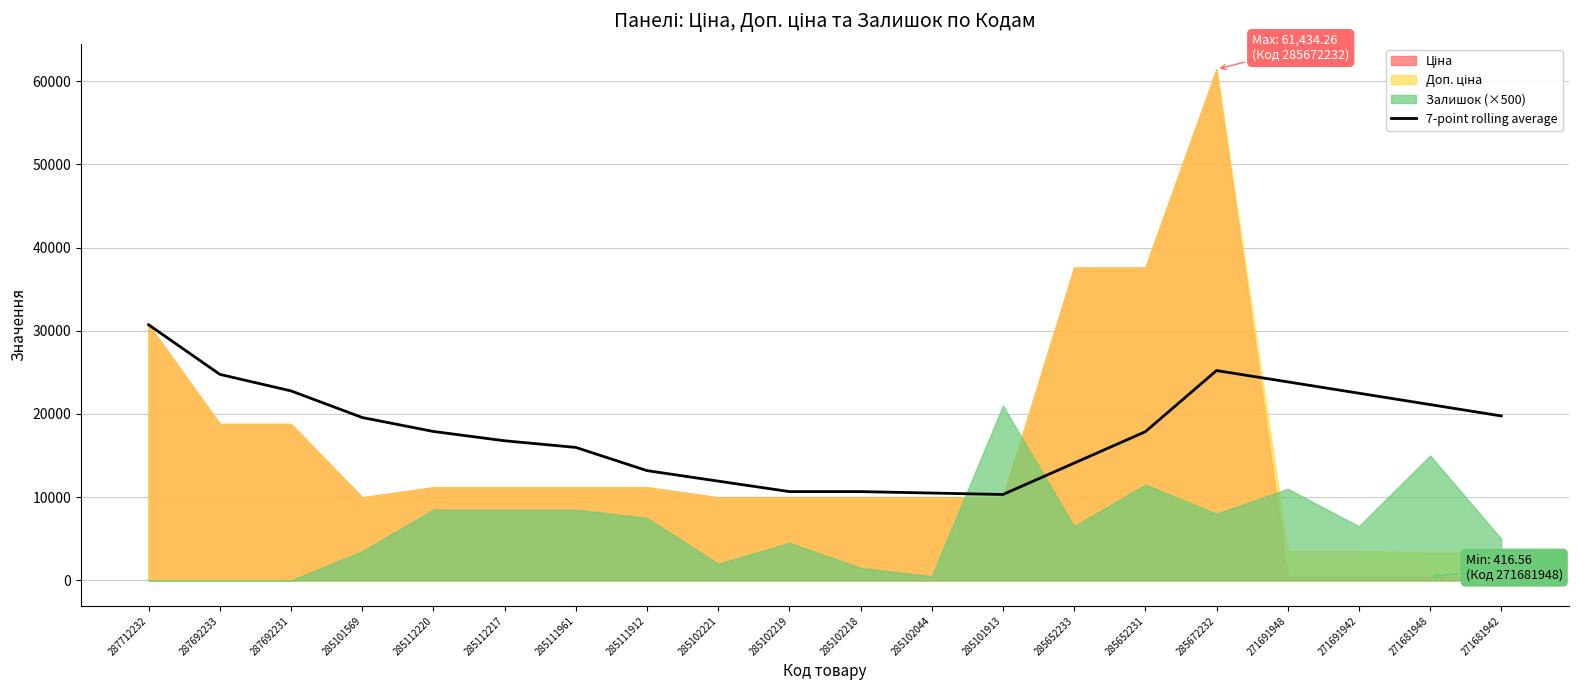

At which label does 7-point rolling average reach its peak?

287712232